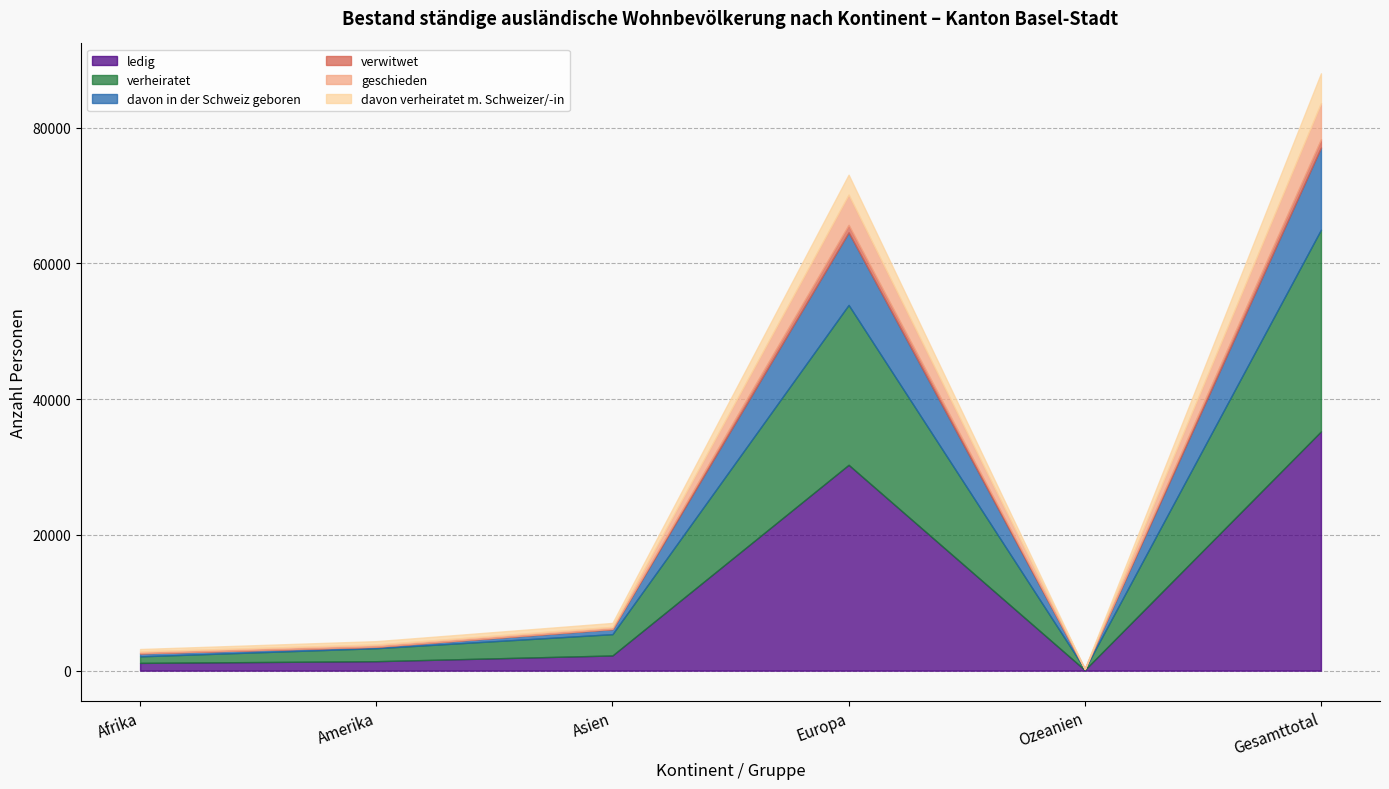

Which series has the widest spread of values?

ledig